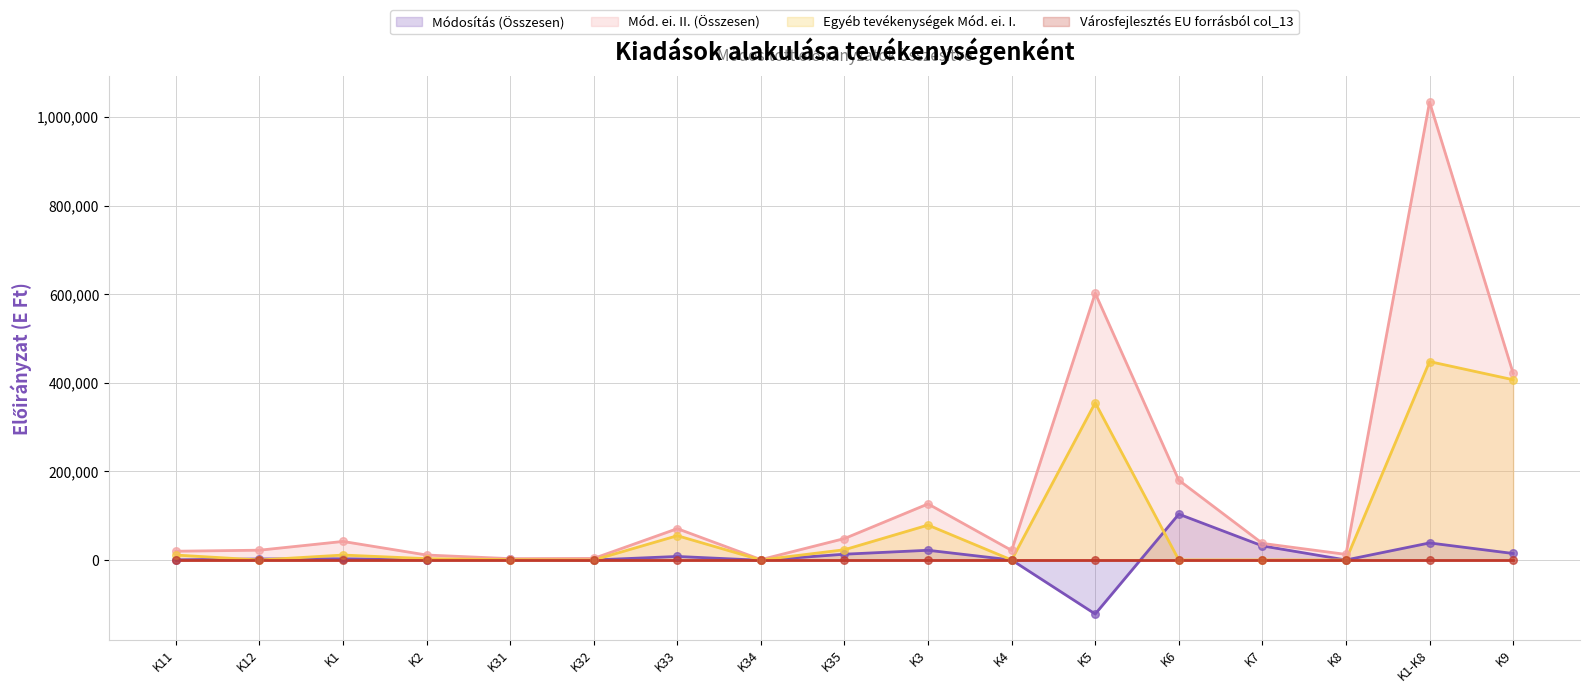

Which series reaches the maximum Y coordinate?

Mód. ei. II. (Összesen)